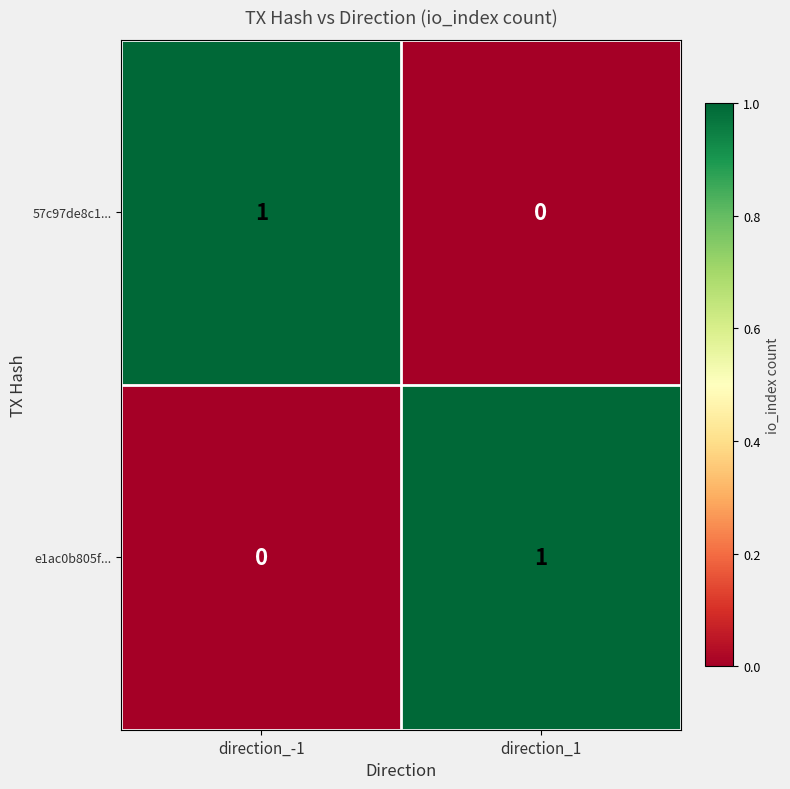

Reading right to left, transcribe all the data shown in this chart.

57c97de8c1...: 0	1
e1ac0b805f...: 1	0